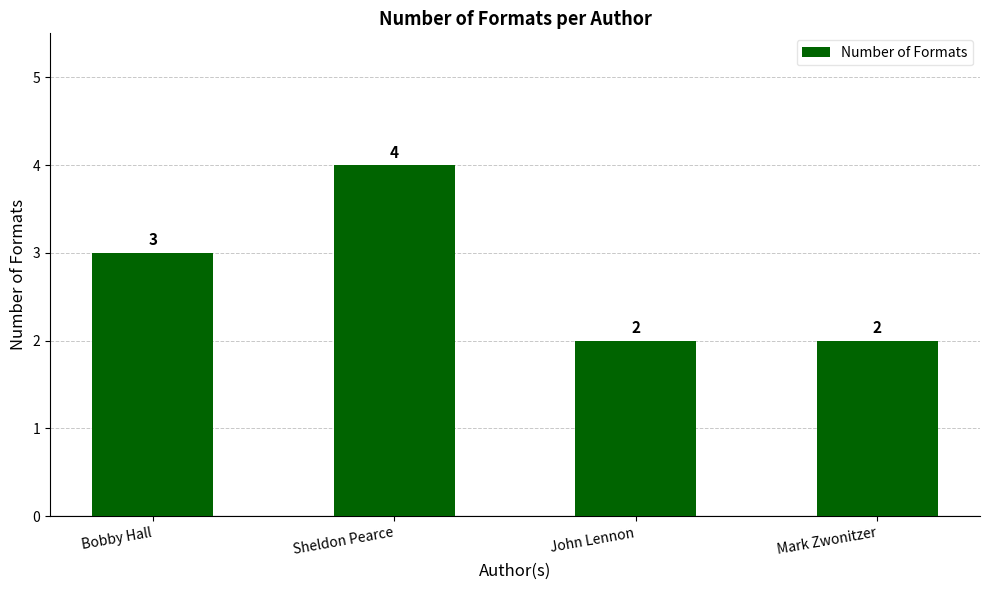

The value at Mark Zwonitzer is 3. True or false?

False